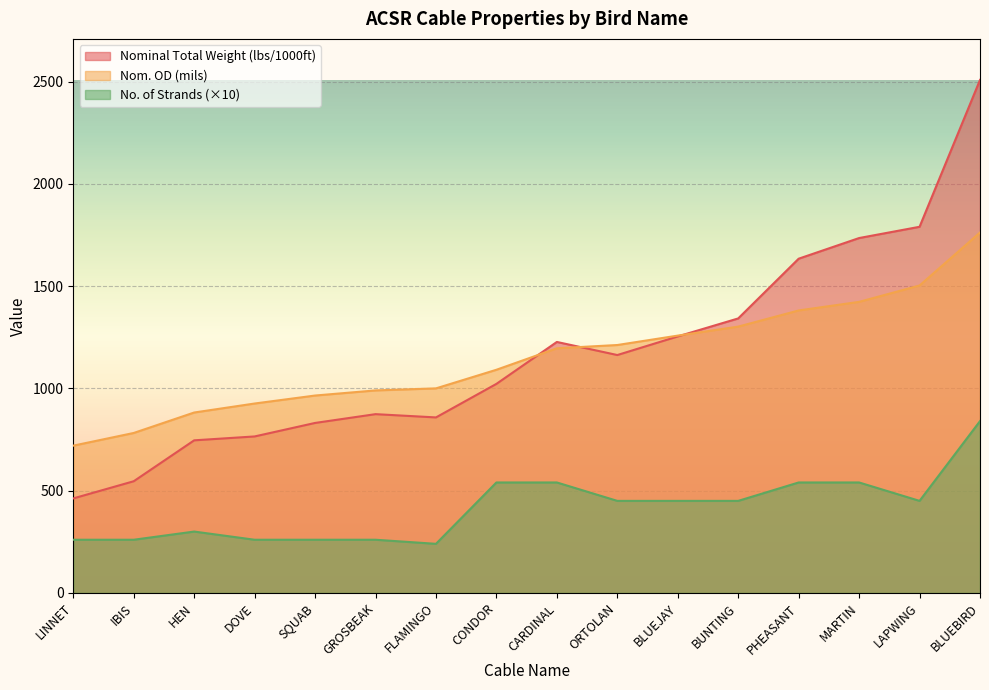

What is the value of the Nominal Total Weight (lbs/1000ft) point at the 6th from the left?

874